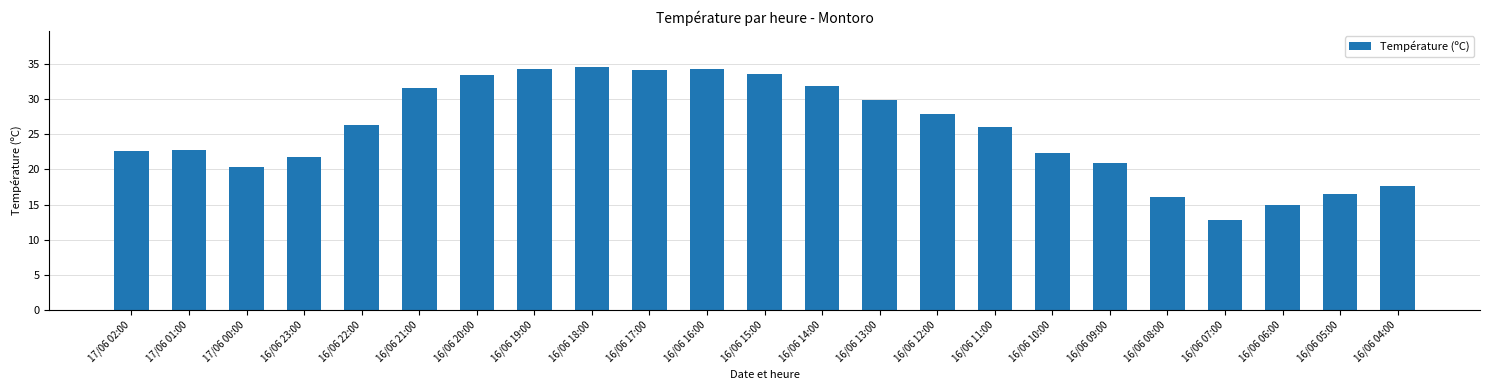

Is it true that the value at 16/06 04:00 is 24.5?

False